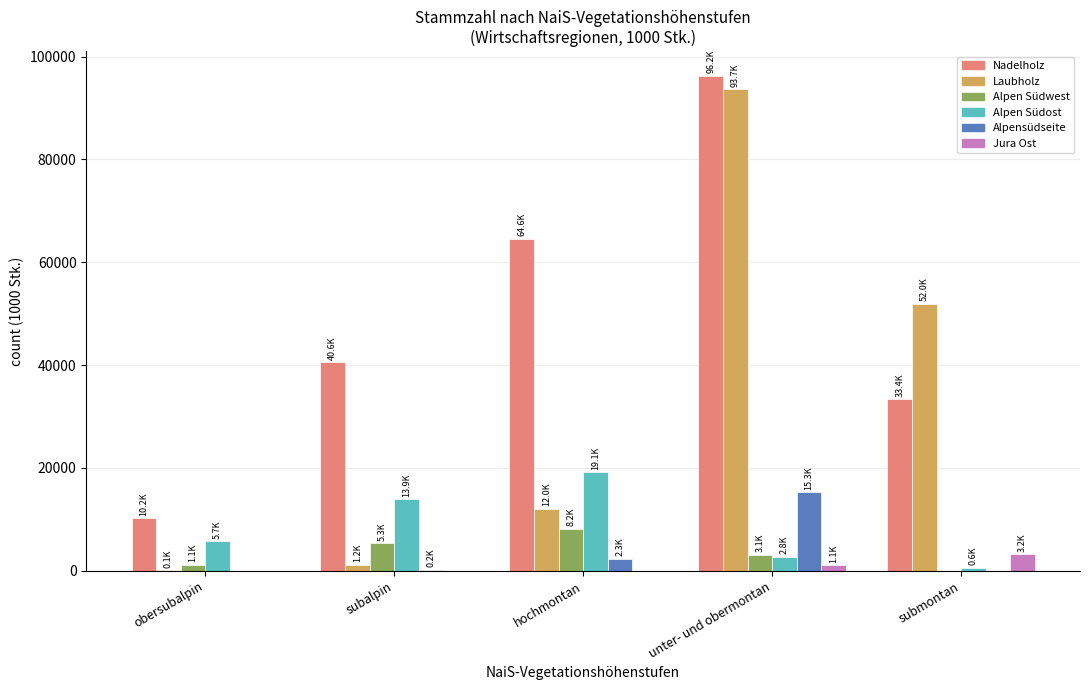

How many groups of bars are there?

5